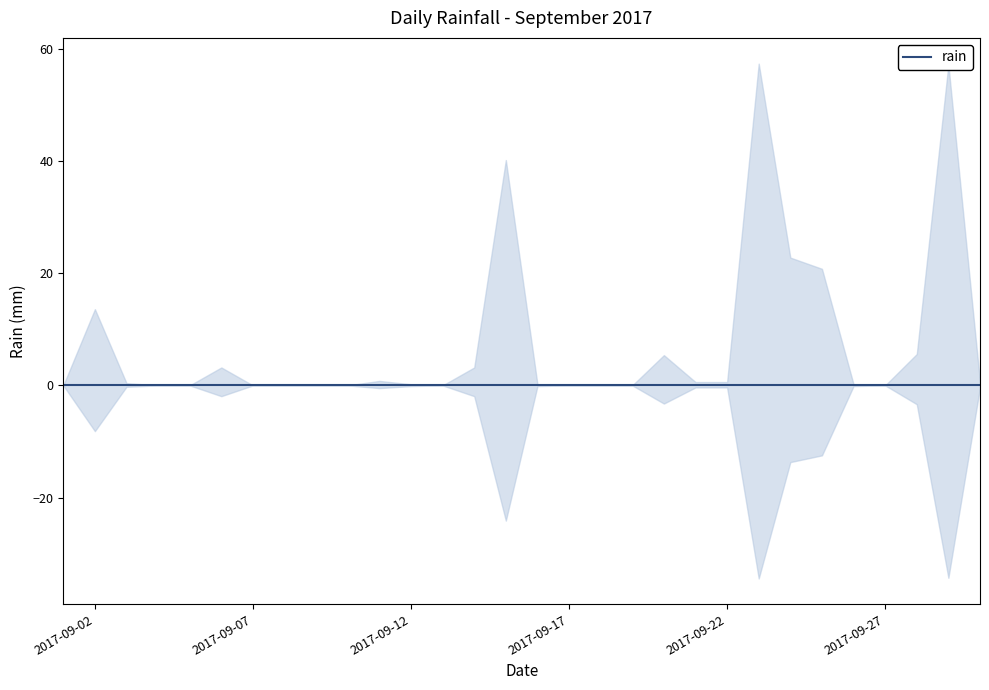

List the labels in order of value, smallest first.

2017-09-01, 2017-09-04, 2017-09-05, 2017-09-07, 2017-09-08, 2017-09-09, 2017-09-10, 2017-09-13, 2017-09-17, 2017-09-18, 2017-09-19, 2017-09-27, 2017-09-12, 2017-09-16, 2017-09-26, 2017-09-03, 2017-09-21, 2017-09-22, 2017-09-30, 2017-09-11, 2017-09-06, 2017-09-14, 2017-09-20, 2017-09-28, 2017-09-02, 2017-09-25, 2017-09-24, 2017-09-15, 2017-09-29, 2017-09-23